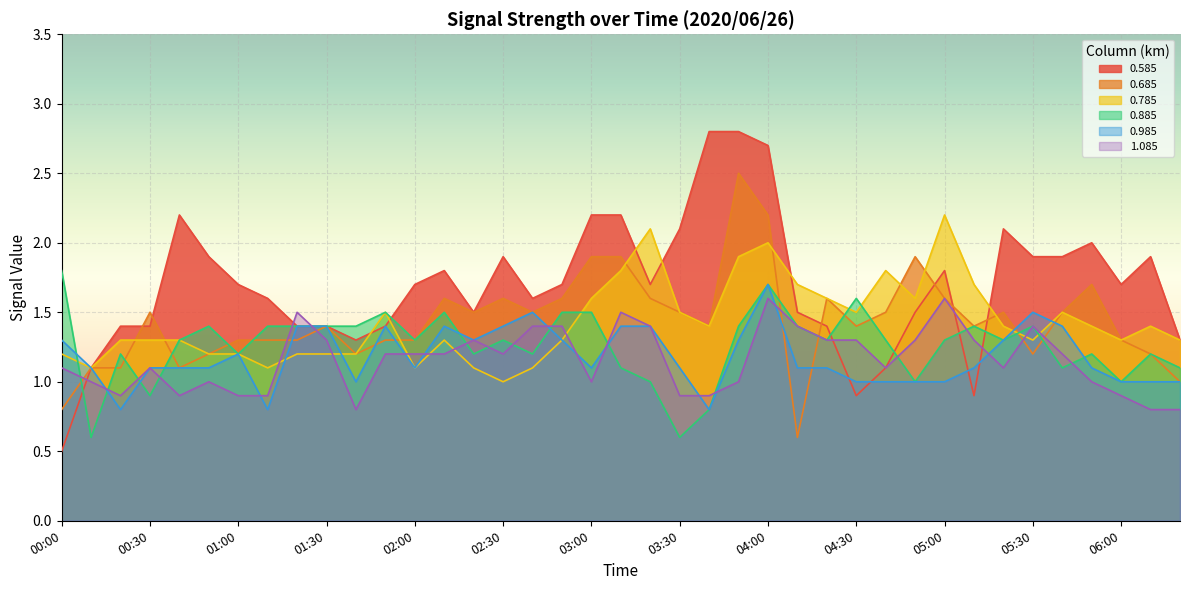

What are all the series names shown in the legend?

0.585, 0.685, 0.785, 0.885, 0.985, 1.085